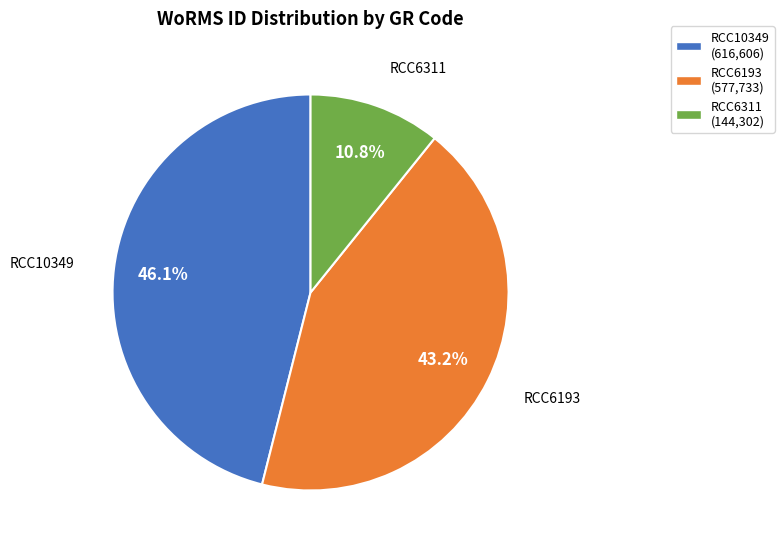

How many slices are in this pie chart?

3